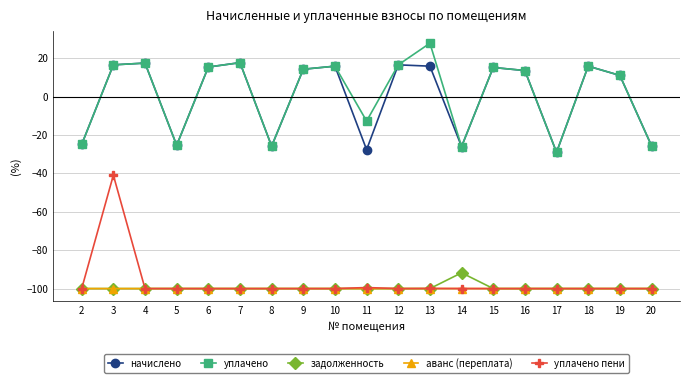

Is it true that уплачено пени equals -50.5 at 15?

False